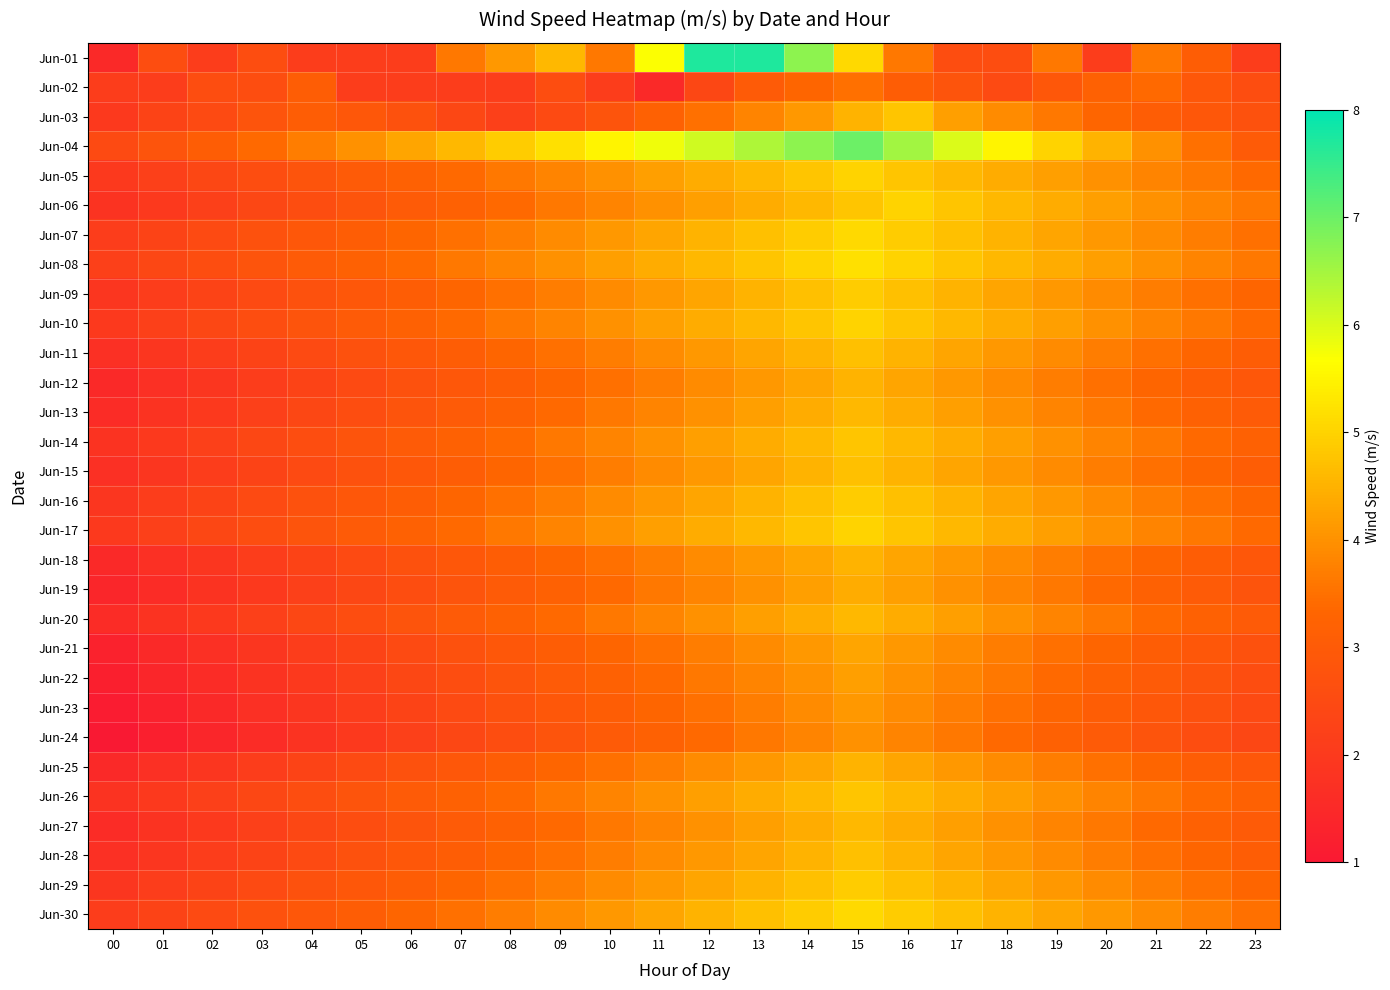

Reading right to left, transcribe all the data shown in this chart.

Jun-01: 23=2.1	22=3.1	21=3.6	20=2.1	19=3.6	18=2.6	17=2.6	16=3.6	15=5.1	14=6.7	13=7.7	12=7.7	11=5.7	10=3.6	09=4.6	08=4.1	07=3.6	06=2.1	05=2.1	04=2.1	03=2.6	02=2.1	01=2.6	00=1.5
Jun-02: 23=2.6	22=2.9	21=3.4	20=3.2	19=2.9	18=2.5	17=2.8	16=3.1	15=3.5	14=3.3	13=3.0	12=2.4	11=1.5	10=2.1	09=2.6	08=2.1	07=2.1	06=2.1	05=2.1	04=3.1	03=2.6	02=2.6	01=2.1	00=2.1
Jun-03: 23=2.7	22=2.9	21=3.1	20=3.3	19=3.6	18=3.9	17=4.2	16=4.8	15=4.5	14=4.1	13=3.8	12=3.5	11=3.2	10=2.8	09=2.5	08=2.2	07=2.4	06=2.7	05=2.9	04=3.1	03=2.8	02=2.5	01=2.3	00=2.0
Jun-04: 23=3.0	22=3.5	21=4.0	20=4.5	19=5.0	18=5.5	17=6.0	16=6.5	15=7.0	14=6.7	13=6.4	12=6.1	11=5.8	10=5.5	09=5.2	08=4.9	07=4.6	06=4.3	05=4.0	04=3.7	03=3.4	02=3.1	01=2.8	00=2.5
Jun-05: 23=3.4	22=3.6	21=3.8	20=4.0	19=4.2	18=4.4	17=4.6	16=4.8	15=5.0	14=4.8	13=4.6	12=4.4	11=4.2	10=4.0	09=3.8	08=3.6	07=3.4	06=3.2	05=3.0	04=2.8	03=2.6	02=2.4	01=2.2	00=2.0
Jun-06: 23=3.6	22=3.8	21=4.0	20=4.2	19=4.4	18=4.6	17=4.8	16=5.0	15=4.8	14=4.6	13=4.4	12=4.2	11=4.0	10=3.8	09=3.6	08=3.4	07=3.2	06=3.0	05=2.8	04=2.6	03=2.4	02=2.2	01=2.0	00=1.8
Jun-07: 23=3.5	22=3.7	21=3.9	20=4.1	19=4.3	18=4.5	17=4.7	16=4.9	15=5.1	14=4.9	13=4.7	12=4.5	11=4.3	10=4.1	09=3.9	08=3.7	07=3.5	06=3.3	05=3.1	04=2.9	03=2.7	02=2.5	01=2.3	00=2.1
Jun-08: 23=3.6	22=3.8	21=4.0	20=4.2	19=4.4	18=4.6	17=4.8	16=5.0	15=5.2	14=5.0	13=4.8	12=4.6	11=4.4	10=4.2	09=4.0	08=3.8	07=3.6	06=3.4	05=3.2	04=3.0	03=2.8	02=2.6	01=2.4	00=2.2
Jun-09: 23=3.3	22=3.5	21=3.7	20=3.9	19=4.1	18=4.3	17=4.5	16=4.7	15=4.9	14=4.7	13=4.5	12=4.3	11=4.1	10=3.9	09=3.7	08=3.5	07=3.3	06=3.1	05=2.9	04=2.7	03=2.5	02=2.3	01=2.1	00=1.9
Jun-10: 23=3.4	22=3.6	21=3.8	20=4.0	19=4.2	18=4.4	17=4.6	16=4.8	15=5.0	14=4.8	13=4.6	12=4.4	11=4.2	10=4.0	09=3.8	08=3.6	07=3.4	06=3.2	05=3.0	04=2.8	03=2.6	02=2.4	01=2.2	00=2.0
Jun-11: 23=3.1	22=3.3	21=3.5	20=3.7	19=3.9	18=4.1	17=4.3	16=4.5	15=4.7	14=4.5	13=4.3	12=4.1	11=3.9	10=3.7	09=3.5	08=3.3	07=3.1	06=2.9	05=2.7	04=2.5	03=2.3	02=2.1	01=1.9	00=1.7
Jun-12: 23=2.9	22=3.1	21=3.3	20=3.5	19=3.7	18=3.9	17=4.1	16=4.3	15=4.5	14=4.3	13=4.1	12=3.9	11=3.7	10=3.5	09=3.3	08=3.1	07=2.9	06=2.7	05=2.5	04=2.3	03=2.1	02=1.9	01=1.7	00=1.5
Jun-13: 23=3.0	22=3.2	21=3.4	20=3.6	19=3.8	18=4.0	17=4.2	16=4.4	15=4.6	14=4.4	13=4.2	12=4.0	11=3.8	10=3.6	09=3.4	08=3.2	07=3.0	06=2.8	05=2.6	04=2.4	03=2.2	02=2.0	01=1.8	00=1.6
Jun-14: 23=3.2	22=3.4	21=3.6	20=3.8	19=4.0	18=4.2	17=4.4	16=4.6	15=4.8	14=4.6	13=4.4	12=4.2	11=4.0	10=3.8	09=3.6	08=3.4	07=3.2	06=3.0	05=2.8	04=2.6	03=2.4	02=2.2	01=2.0	00=1.8
Jun-15: 23=3.1	22=3.3	21=3.5	20=3.7	19=3.9	18=4.1	17=4.3	16=4.5	15=4.7	14=4.5	13=4.3	12=4.1	11=3.9	10=3.7	09=3.5	08=3.3	07=3.1	06=2.9	05=2.7	04=2.5	03=2.3	02=2.1	01=1.9	00=1.7
Jun-16: 23=3.3	22=3.5	21=3.7	20=3.9	19=4.1	18=4.3	17=4.5	16=4.7	15=4.9	14=4.7	13=4.5	12=4.3	11=4.1	10=3.9	09=3.7	08=3.5	07=3.3	06=3.1	05=2.9	04=2.7	03=2.5	02=2.3	01=2.1	00=1.9
Jun-17: 23=3.4	22=3.6	21=3.8	20=4.0	19=4.2	18=4.4	17=4.6	16=4.8	15=5.0	14=4.8	13=4.6	12=4.4	11=4.2	10=4.0	09=3.8	08=3.6	07=3.4	06=3.2	05=3.0	04=2.8	03=2.6	02=2.4	01=2.2	00=2.0
Jun-18: 23=2.9	22=3.1	21=3.3	20=3.5	19=3.7	18=3.9	17=4.1	16=4.3	15=4.5	14=4.3	13=4.1	12=3.9	11=3.7	10=3.5	09=3.3	08=3.1	07=2.9	06=2.7	05=2.5	04=2.3	03=2.1	02=1.9	01=1.7	00=1.5
Jun-19: 23=2.8	22=3.0	21=3.2	20=3.4	19=3.6	18=3.8	17=4.0	16=4.2	15=4.4	14=4.2	13=4.0	12=3.8	11=3.6	10=3.4	09=3.2	08=3.0	07=2.8	06=2.6	05=2.4	04=2.2	03=2.0	02=1.8	01=1.6	00=1.4
Jun-20: 23=3.0	22=3.2	21=3.4	20=3.6	19=3.8	18=4.0	17=4.2	16=4.4	15=4.6	14=4.4	13=4.2	12=4.0	11=3.8	10=3.6	09=3.4	08=3.2	07=3.0	06=2.8	05=2.6	04=2.4	03=2.2	02=2.0	01=1.8	00=1.6
Jun-21: 23=2.7	22=2.9	21=3.1	20=3.3	19=3.5	18=3.7	17=3.9	16=4.1	15=4.3	14=4.1	13=3.9	12=3.7	11=3.5	10=3.3	09=3.1	08=2.9	07=2.7	06=2.5	05=2.3	04=2.1	03=1.9	02=1.7	01=1.5	00=1.3
Jun-22: 23=2.6	22=2.8	21=3.0	20=3.2	19=3.4	18=3.6	17=3.8	16=4.0	15=4.2	14=4.0	13=3.8	12=3.6	11=3.4	10=3.2	09=3.0	08=2.8	07=2.6	06=2.4	05=2.2	04=2.0	03=1.8	02=1.6	01=1.4	00=1.2
Jun-23: 23=2.5	22=2.7	21=2.9	20=3.1	19=3.3	18=3.5	17=3.7	16=3.9	15=4.1	14=3.9	13=3.7	12=3.5	11=3.3	10=3.1	09=2.9	08=2.7	07=2.5	06=2.3	05=2.1	04=1.9	03=1.7	02=1.5	01=1.3	00=1.1
Jun-24: 23=2.4	22=2.6	21=2.8	20=3.0	19=3.2	18=3.4	17=3.6	16=3.8	15=4.0	14=3.8	13=3.6	12=3.4	11=3.2	10=3.0	09=2.8	08=2.6	07=2.4	06=2.2	05=2.0	04=1.8	03=1.6	02=1.4	01=1.2	00=1.0
Jun-25: 23=2.9	22=3.1	21=3.3	20=3.5	19=3.7	18=3.9	17=4.1	16=4.3	15=4.5	14=4.3	13=4.1	12=3.9	11=3.7	10=3.5	09=3.3	08=3.1	07=2.9	06=2.7	05=2.5	04=2.3	03=2.1	02=1.9	01=1.7	00=1.5
Jun-26: 23=3.2	22=3.4	21=3.6	20=3.8	19=4.0	18=4.2	17=4.4	16=4.6	15=4.8	14=4.6	13=4.4	12=4.2	11=4.0	10=3.8	09=3.6	08=3.4	07=3.2	06=3.0	05=2.8	04=2.6	03=2.4	02=2.2	01=2.0	00=1.8
Jun-27: 23=3.0	22=3.2	21=3.4	20=3.6	19=3.8	18=4.0	17=4.2	16=4.4	15=4.6	14=4.4	13=4.2	12=4.0	11=3.8	10=3.6	09=3.4	08=3.2	07=3.0	06=2.8	05=2.6	04=2.4	03=2.2	02=2.0	01=1.8	00=1.6
Jun-28: 23=3.1	22=3.3	21=3.5	20=3.7	19=3.9	18=4.1	17=4.3	16=4.5	15=4.7	14=4.5	13=4.3	12=4.1	11=3.9	10=3.7	09=3.5	08=3.3	07=3.1	06=2.9	05=2.7	04=2.5	03=2.3	02=2.1	01=1.9	00=1.7
Jun-29: 23=3.3	22=3.5	21=3.7	20=3.9	19=4.1	18=4.3	17=4.5	16=4.7	15=4.9	14=4.7	13=4.5	12=4.3	11=4.1	10=3.9	09=3.7	08=3.5	07=3.3	06=3.1	05=2.9	04=2.7	03=2.5	02=2.3	01=2.1	00=1.9
Jun-30: 23=3.5	22=3.7	21=3.9	20=4.1	19=4.3	18=4.5	17=4.7	16=4.9	15=5.1	14=4.9	13=4.7	12=4.5	11=4.3	10=4.1	09=3.9	08=3.7	07=3.5	06=3.3	05=3.1	04=2.9	03=2.7	02=2.5	01=2.3	00=2.1